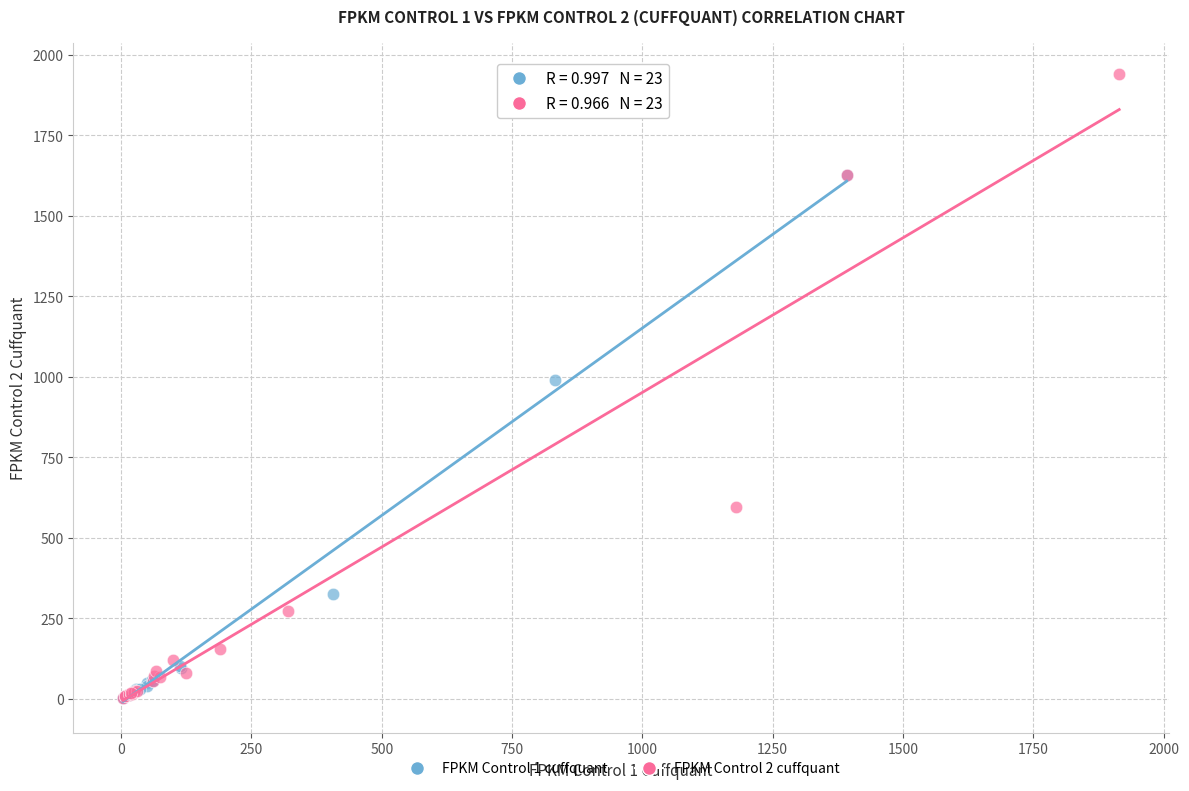

Which series has the largest Y range (max minus min)?

FPKM Control 2 cuffquant